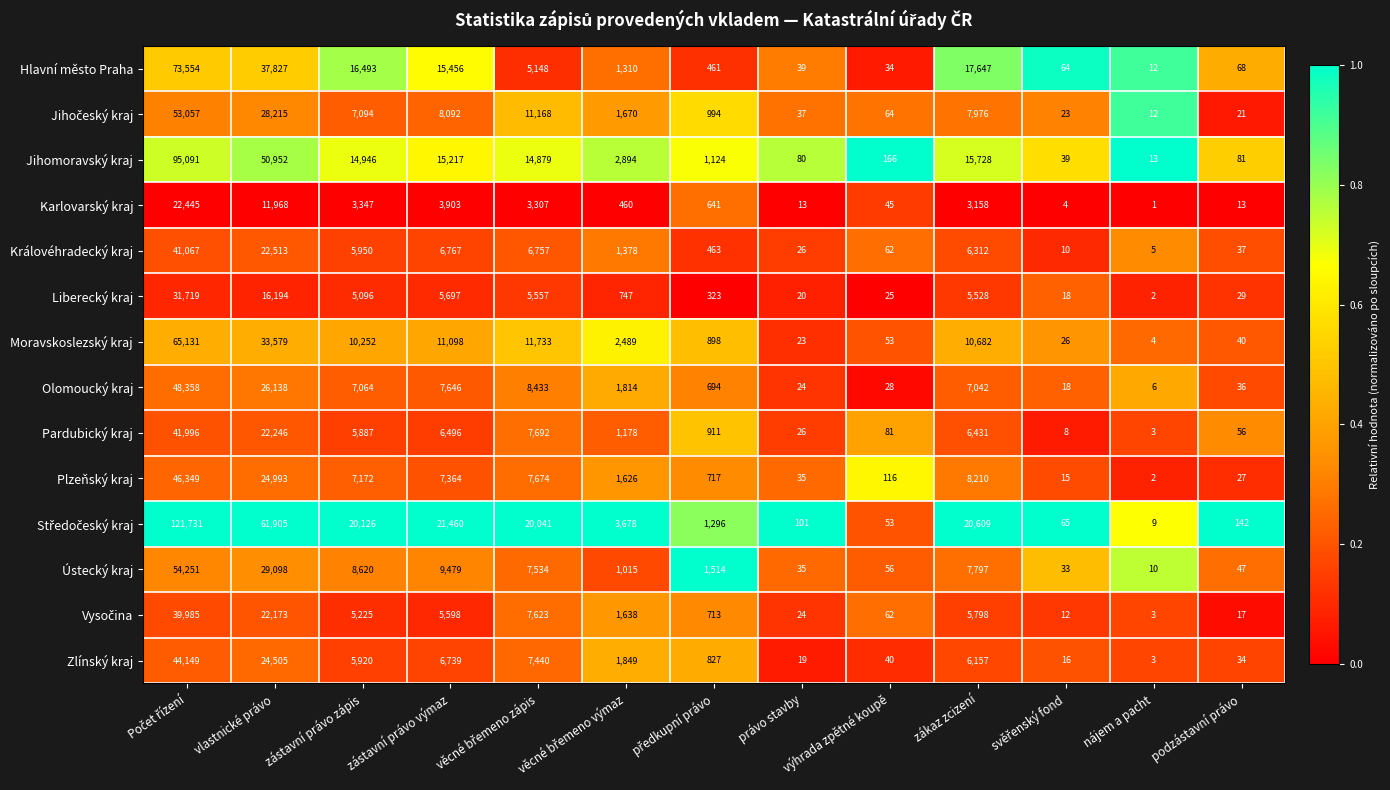

Read the Královéhradecký kraj value at zástavní právo výmaz.

6767